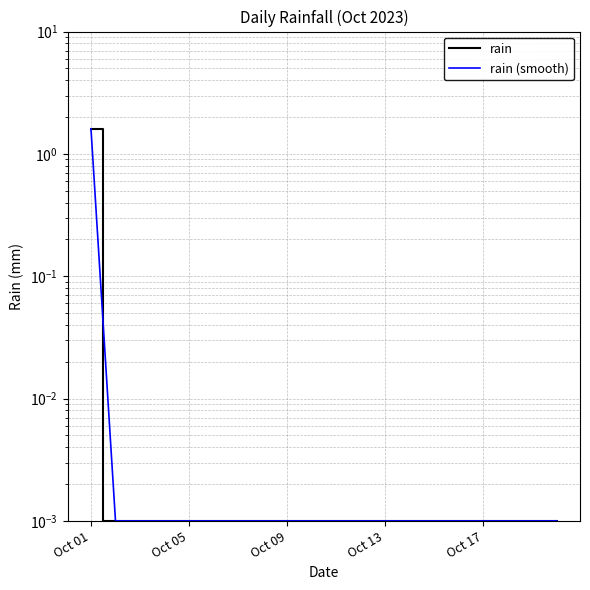

The value of rain (smooth) at 9 is 0.0. True or false?

True